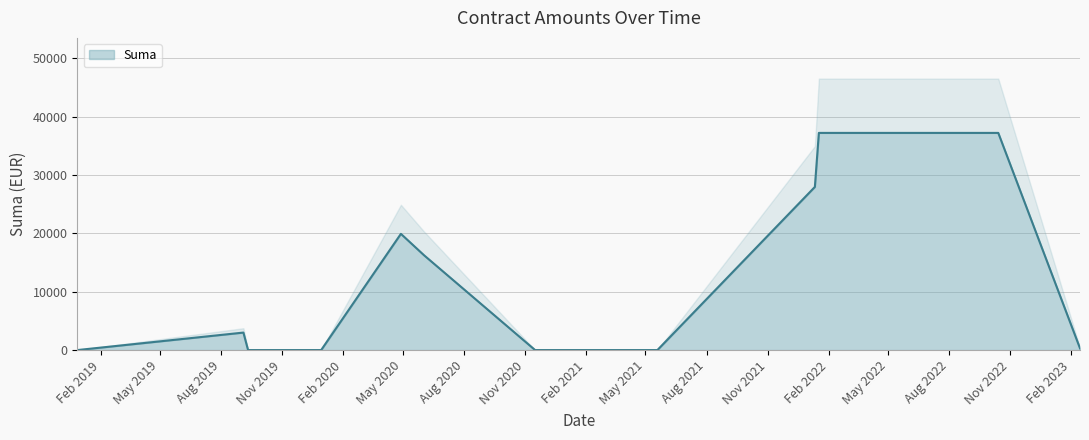

Reading left to right, transcribe all the data shown in this chart.

1.0	3000.0	0.0	0.0	0.0	19920.2	16234.8	0.0	0.0	0.0	27961.3	37219.0	37219.0	300.0